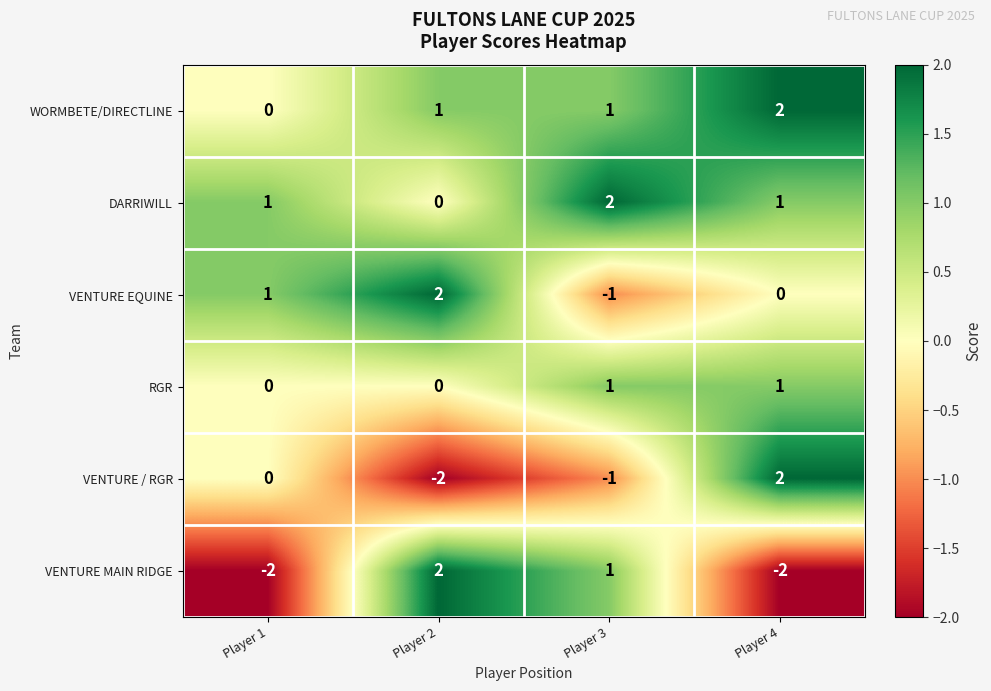

At how many categories does at least one series exceed 0?

4